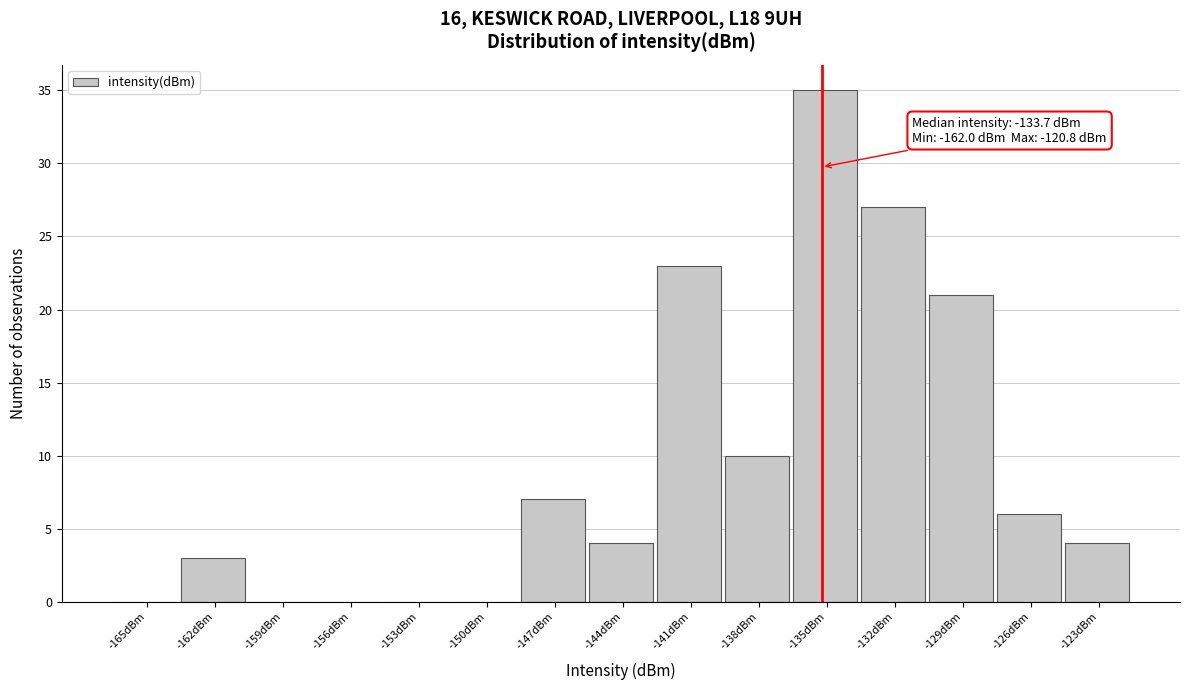

Reading left to right, extract all data points from this chart.

-165dBm=0	-162dBm=3	-159dBm=0	-156dBm=0	-153dBm=0	-150dBm=0	-147dBm=7	-144dBm=4	-141dBm=23	-138dBm=10	-135dBm=35	-132dBm=27	-129dBm=21	-126dBm=6	-123dBm=4